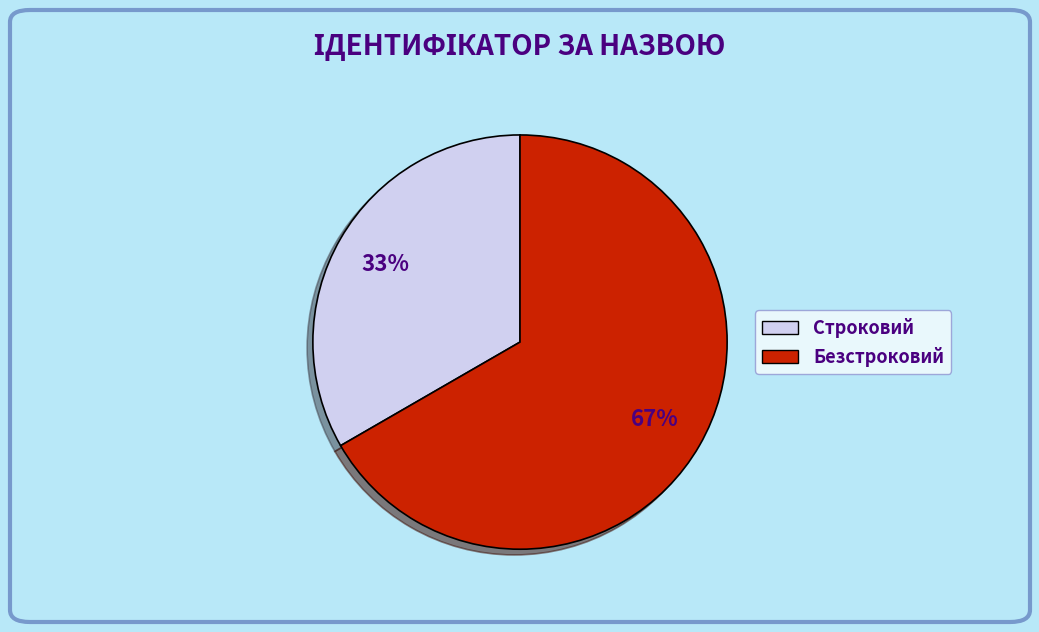

Which category has the biggest portion of the pie?

Безстроковий